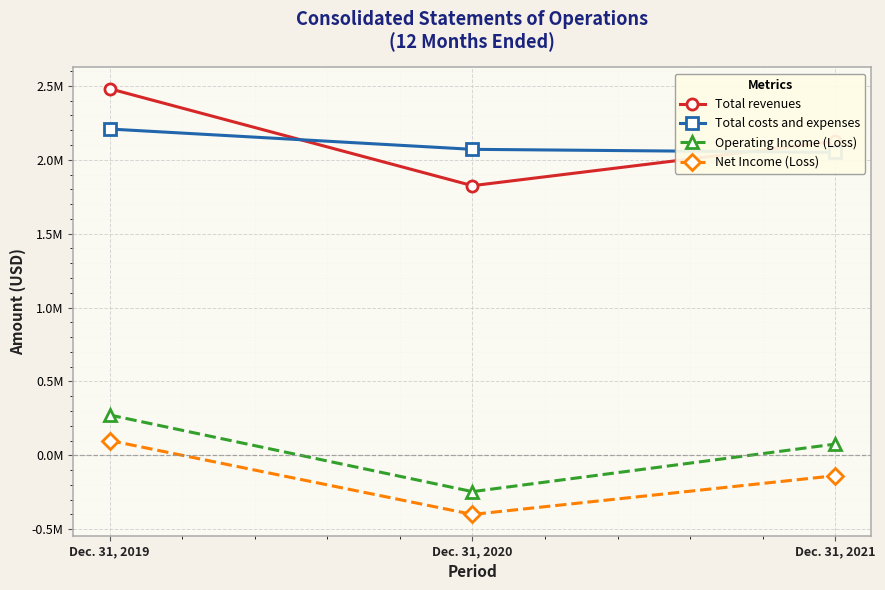

What are all the series names shown in the legend?

Total revenues, Total costs and expenses, Operating Income (Loss), Net Income (Loss)